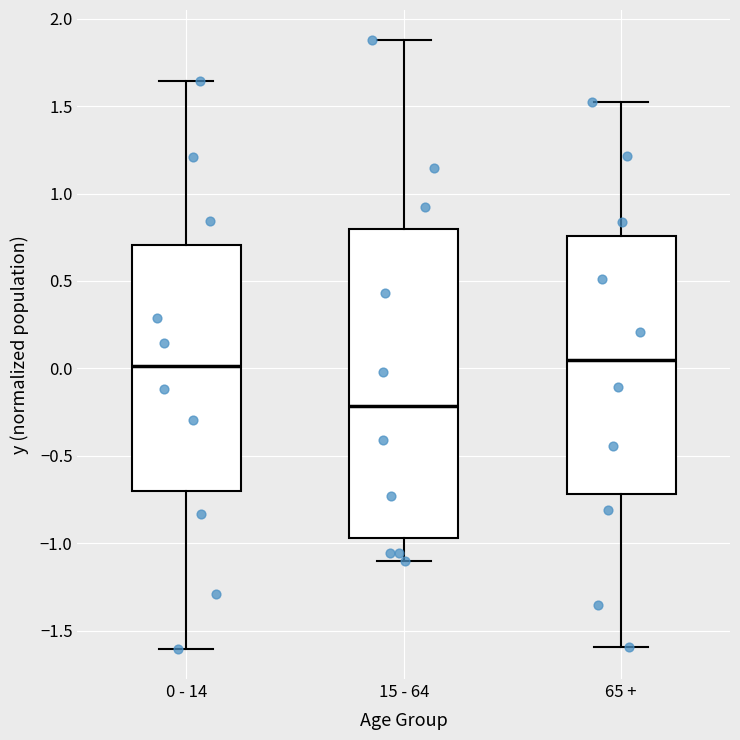

Reading left to right, transcribe this box plot: for each box, give where its median line is, the range the box spans, and where its two whiskers end, as read against the y-axis. The values are not printed on the chart, so give them approximately, as read against the axis.

0 - 14: median 0.00, box -0.70 to 0.70, whiskers -1.60 to 1.65
15 - 64: median -0.20, box -0.95 to 0.80, whiskers -1.10 to 1.90
65 +: median 0.05, box -0.70 to 0.75, whiskers -1.60 to 1.50